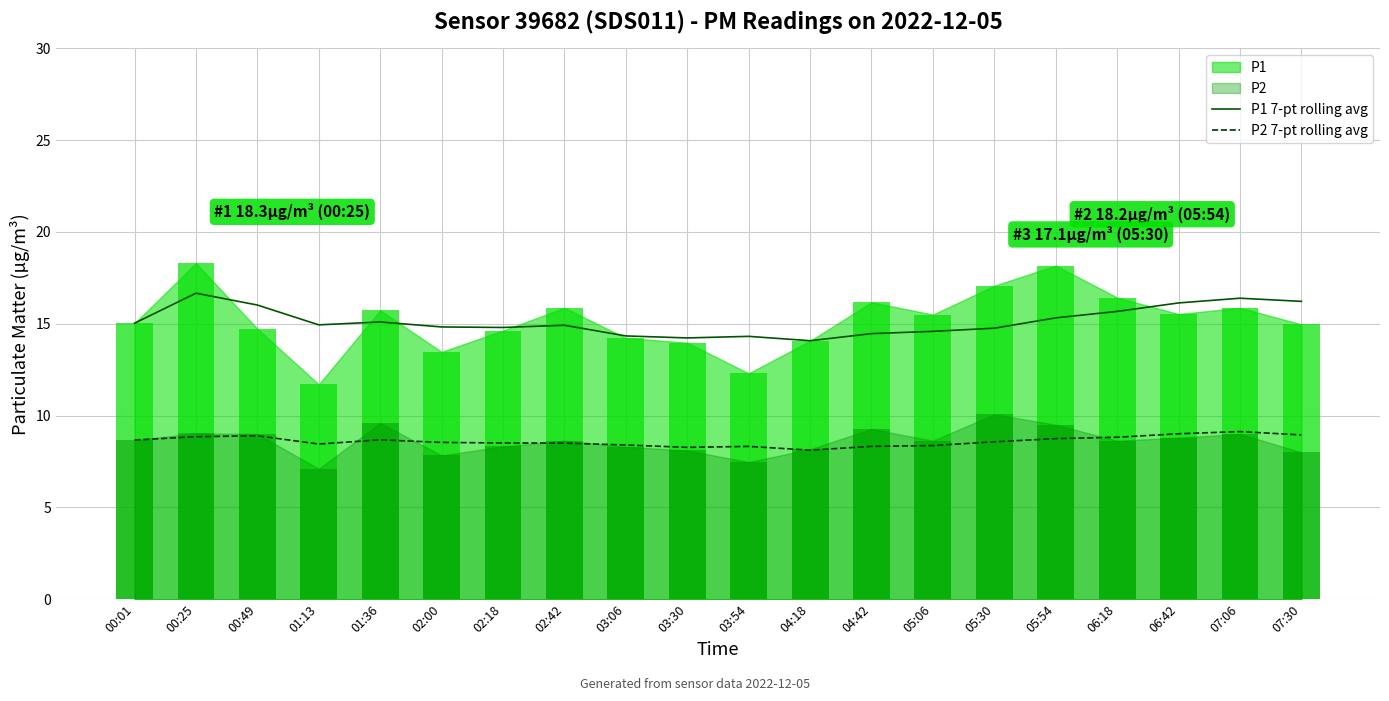

What is the difference between the P1 7-pt rolling avg values at 06:18 and 03:06?

1.3